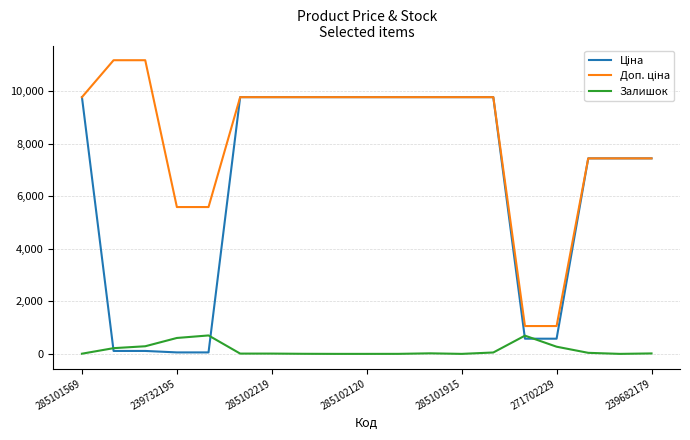

What is the maximum value shown in the chart?

11182.0